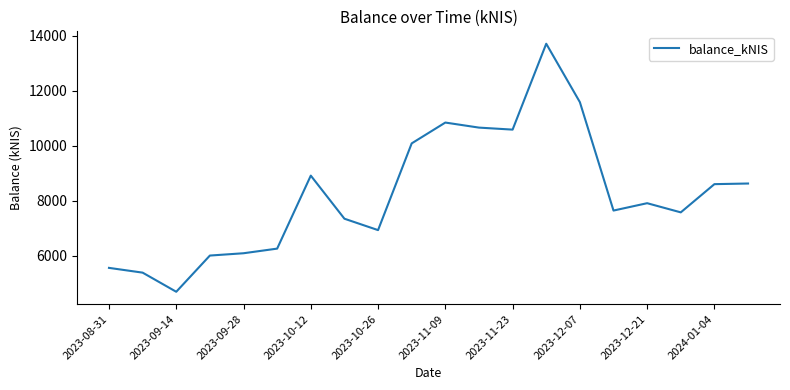

What is the smallest value displayed?

4695.8